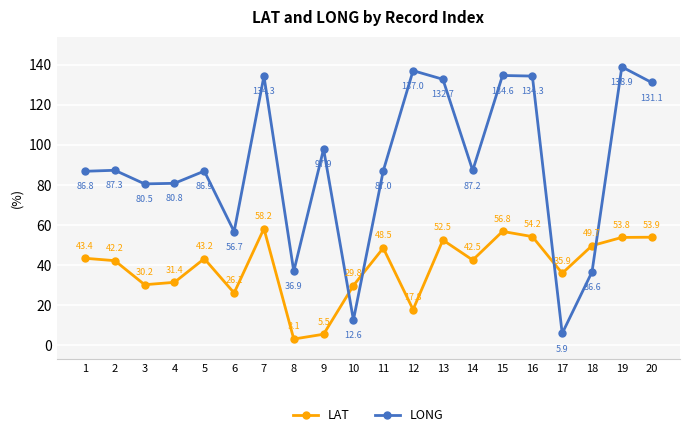

What is the sum of all LONG values?

1786.0